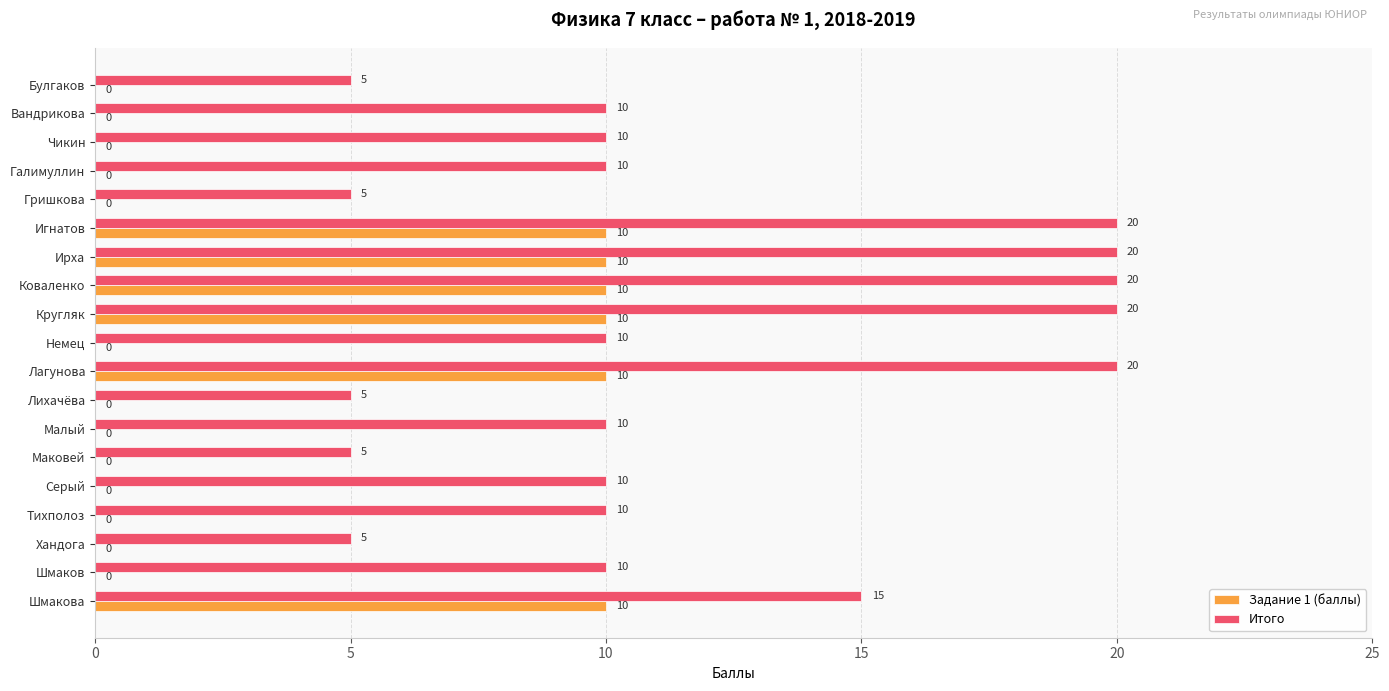

What are all the series names shown in the legend?

Задание 1 (баллы), Итого